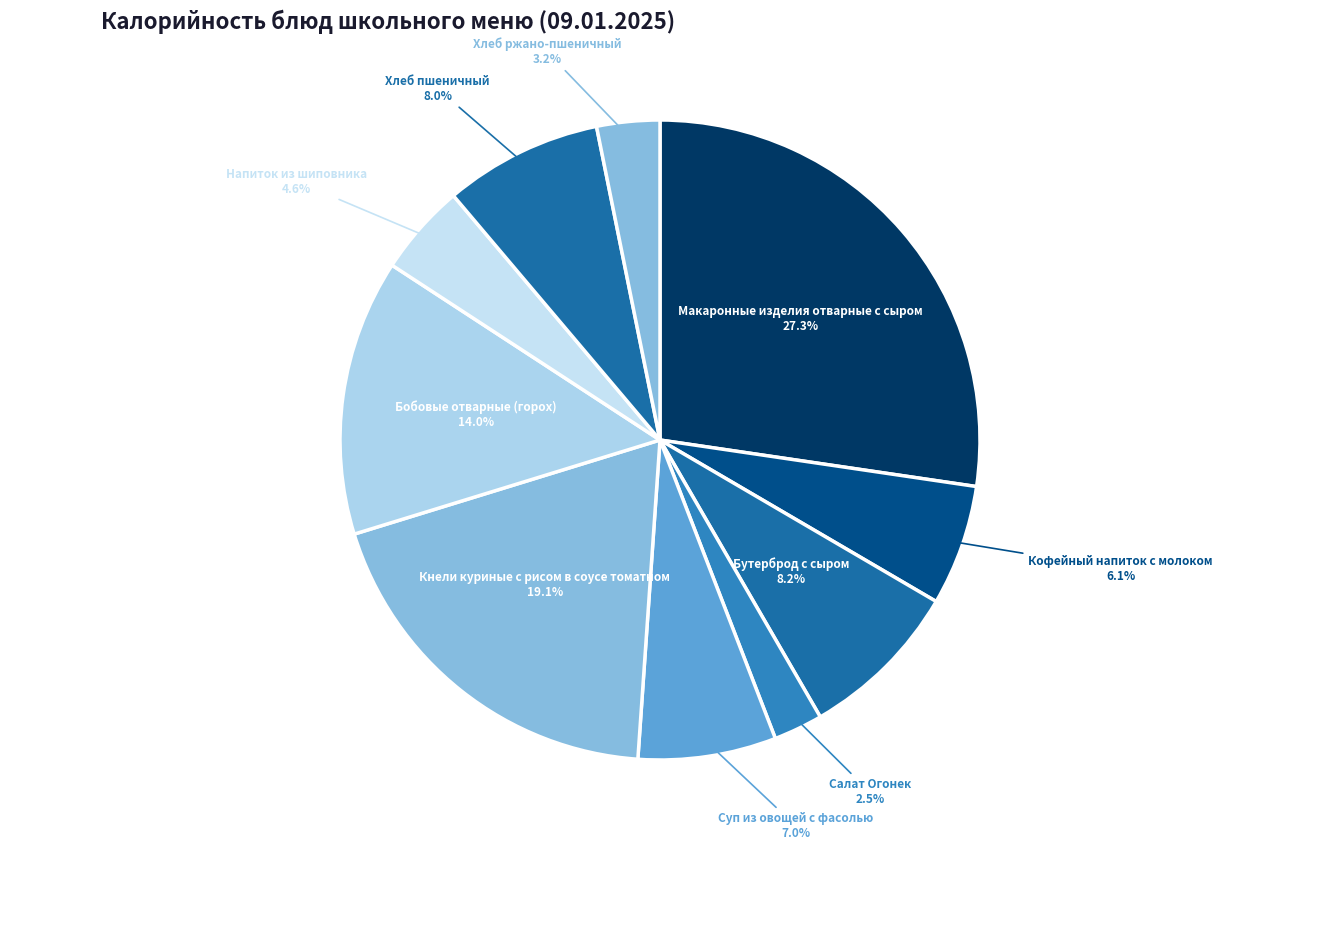

How many slices are in this pie chart?

10